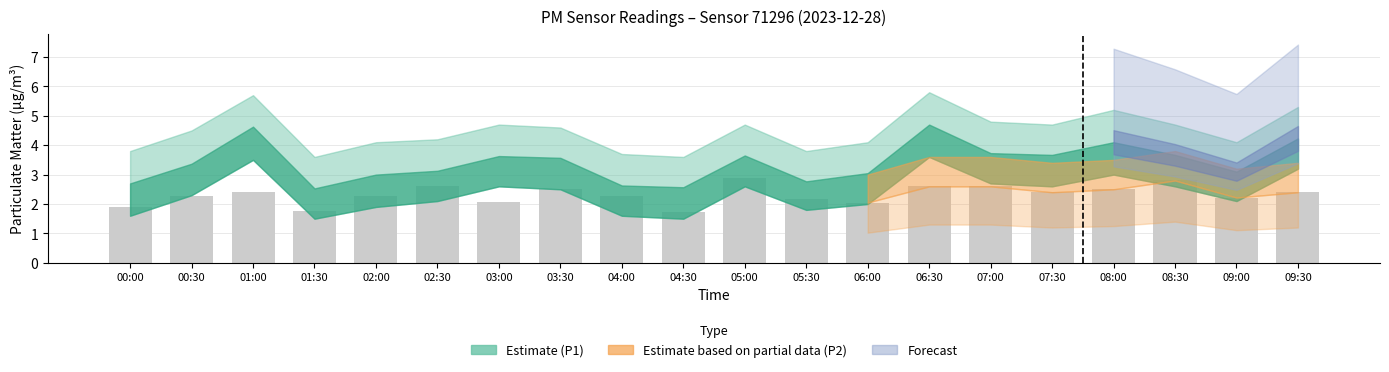

The value at 01:00 is 2.4. True or false?

True